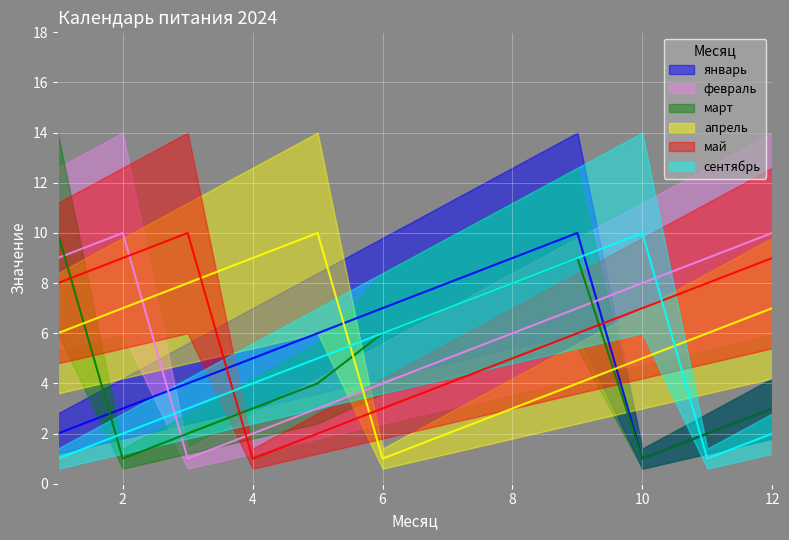

Rank the series by their maximum value, from highest to lowest.

январь, февраль, март, апрель, май, сентябрь